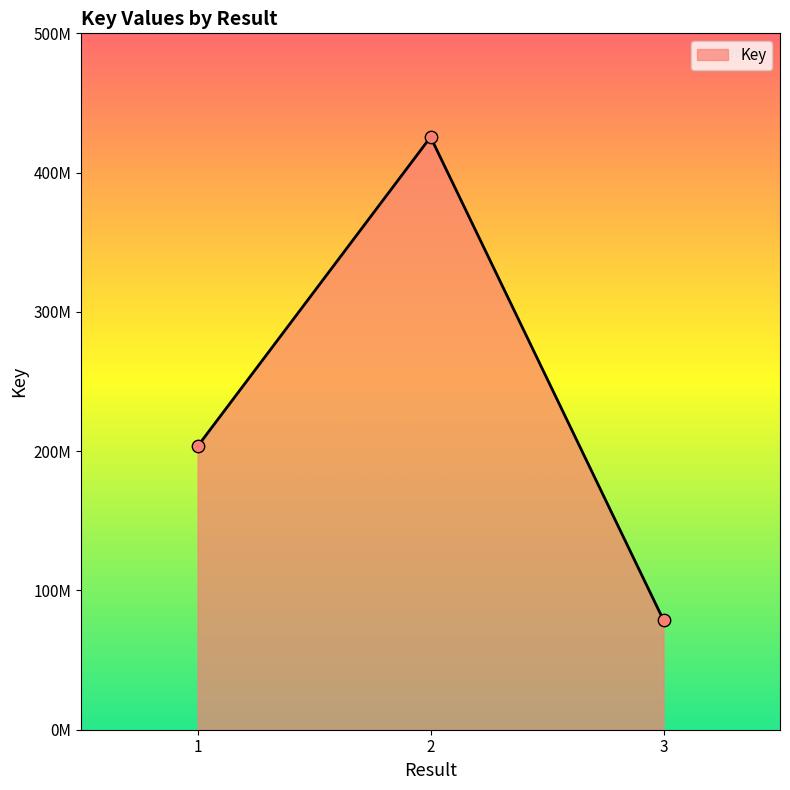

What is the change in value from 1 to 3?

-124884669